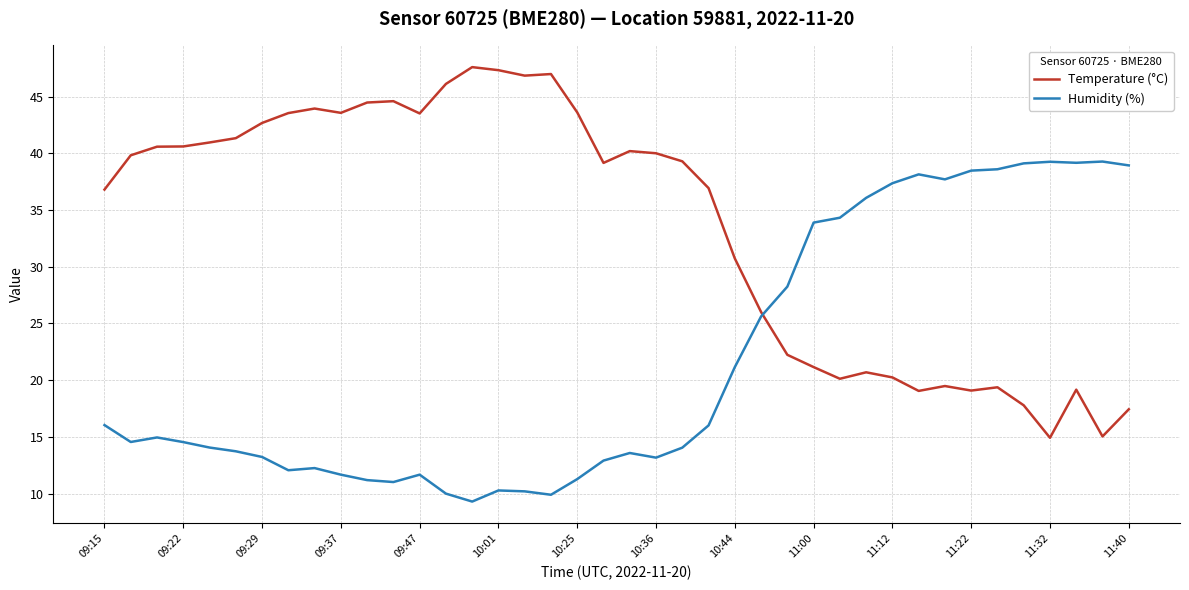

How many intersections are there between Humidity (%) and Temperature (°C)?

1